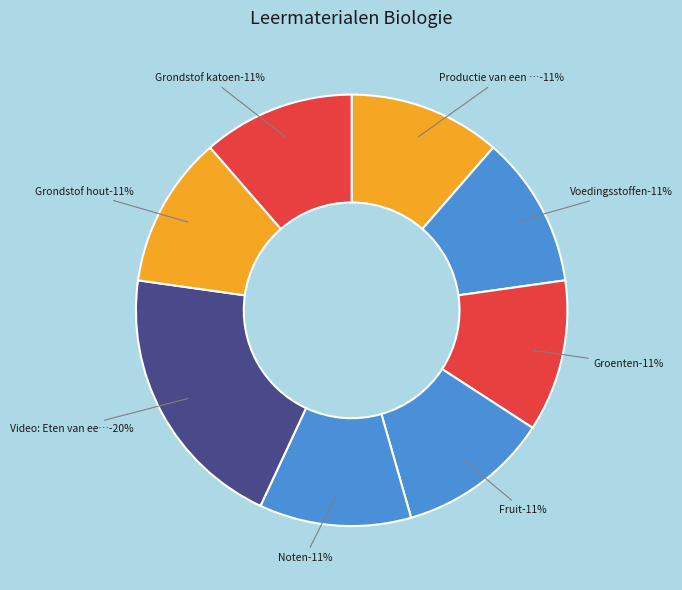

Which category has the smallest portion of the pie?

Productie van een plant